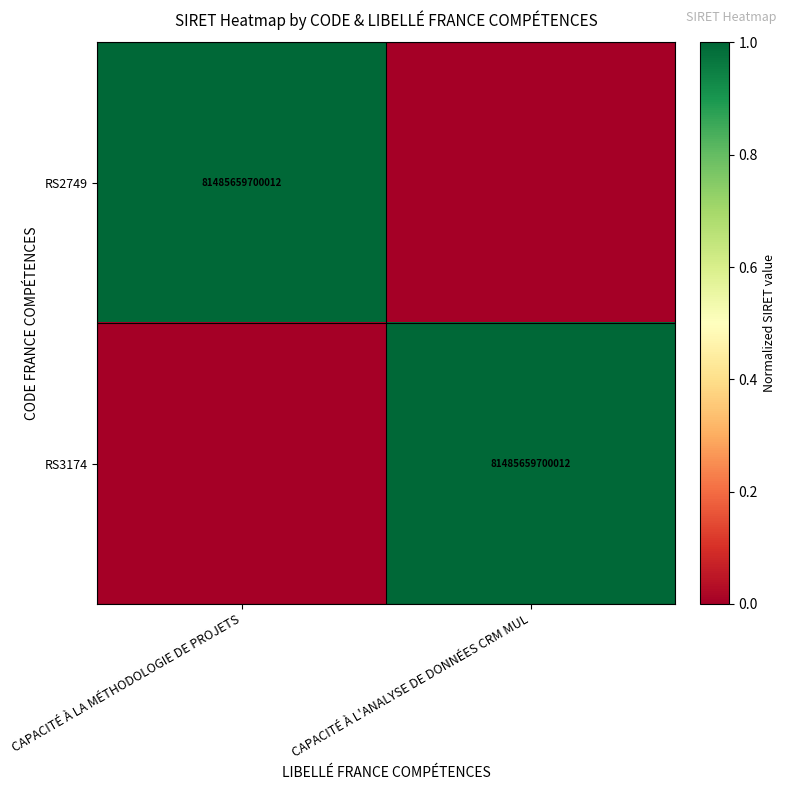

Is it true that RS3174 equals 112541304902797 at CAPACITÉ À L'ANALYSE DE DONNÉES CRM MUL?

False